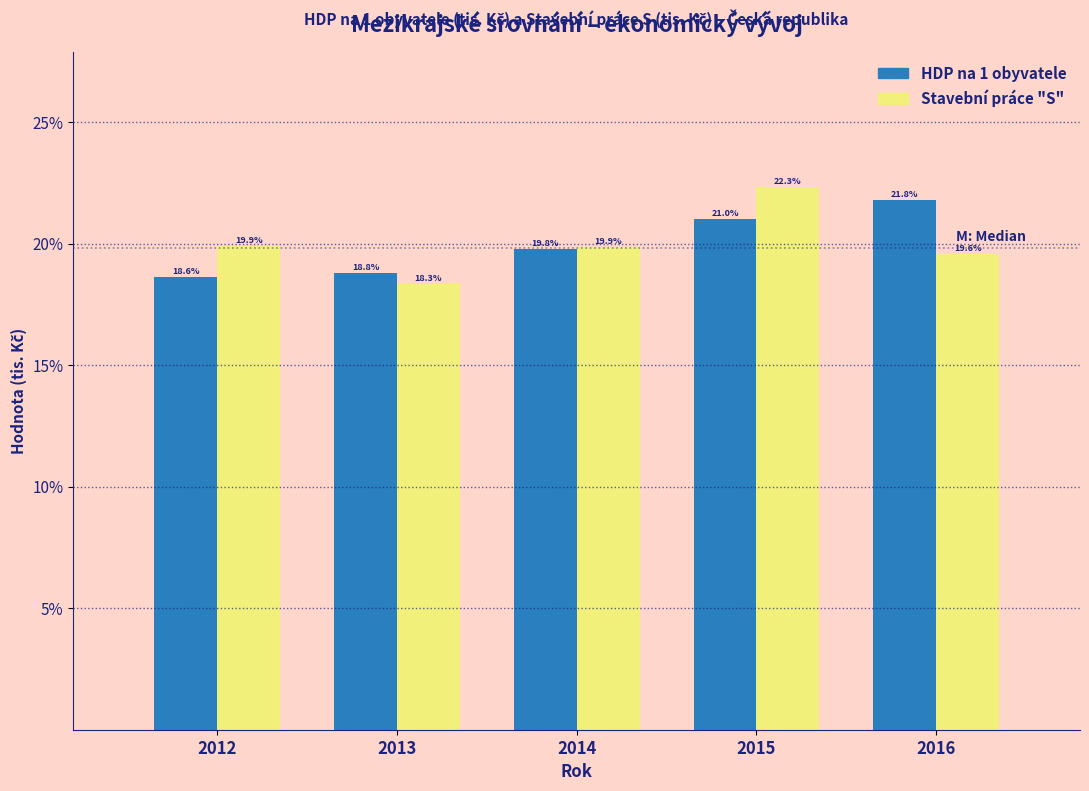

Reading left to right, extract all data points from this chart.

HDP na 1 obyvatele: 2012=18.6	2013=18.8	2014=19.8	2015=21.0	2016=21.8
Stavební práce "S": 2012=19.9	2013=18.3	2014=19.9	2015=22.3	2016=19.6